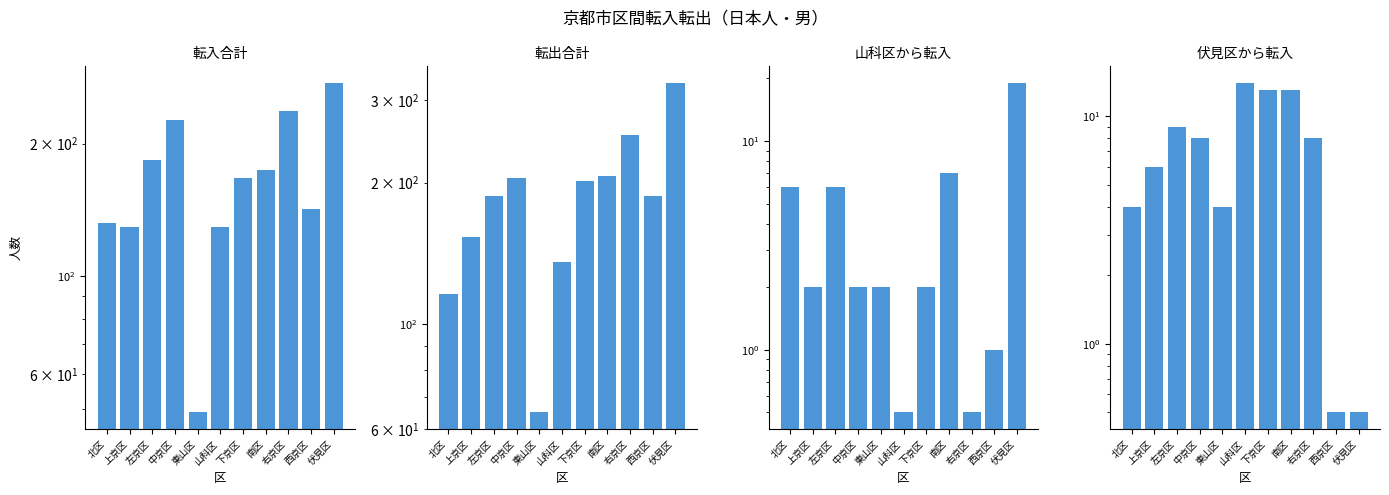

What is the minimum value for 山科区_転入?

0.5